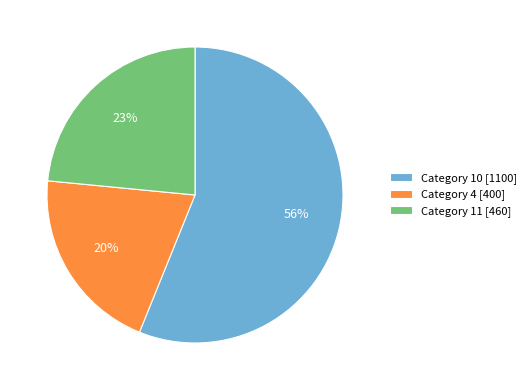

To the nearest percent, what is the difference between the Category 11 [460] and Category 10 [1100] slice percentages?

33%